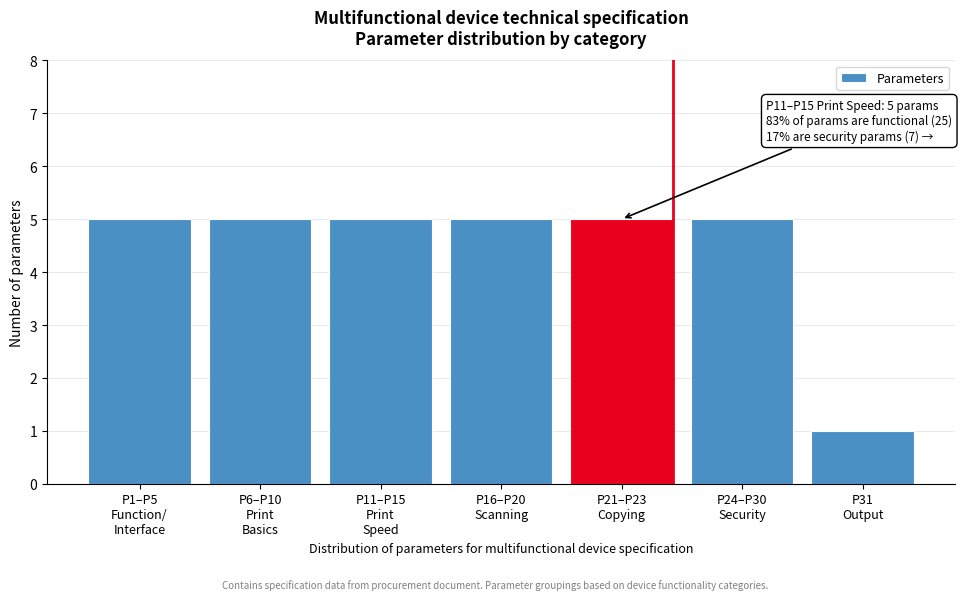

Reading left to right, transcribe all the data shown in this chart.

5	5	5	5	5	5	1